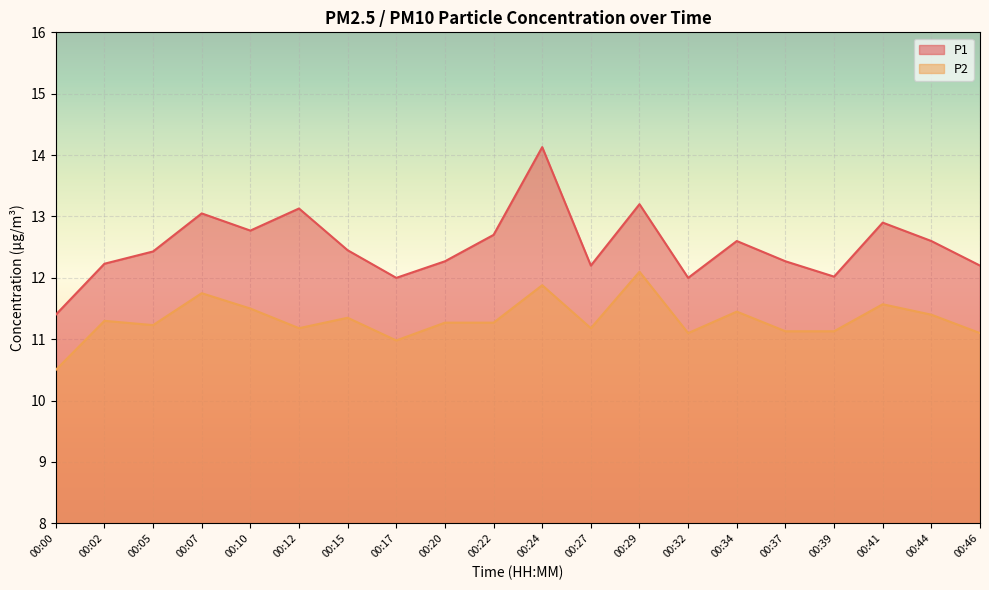

Rank the series by their average value, from lowest to highest.

P2, P1